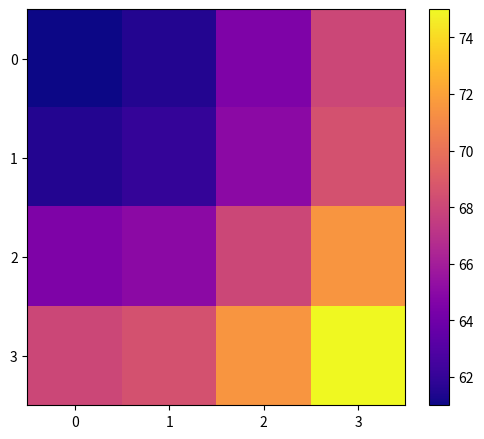

Which has a higher value, 2 or 0?

2